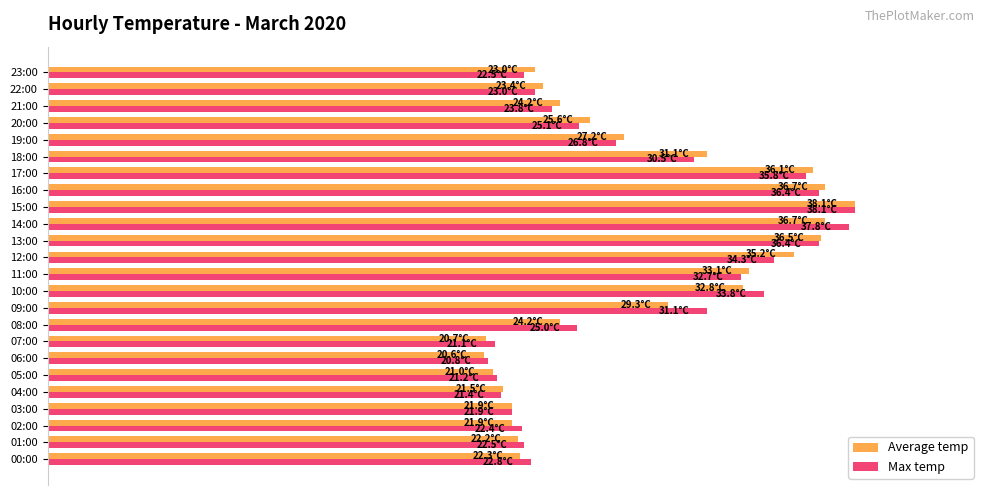

Rank the series by their maximum value, from highest to lowest.

Average temp, Max temp